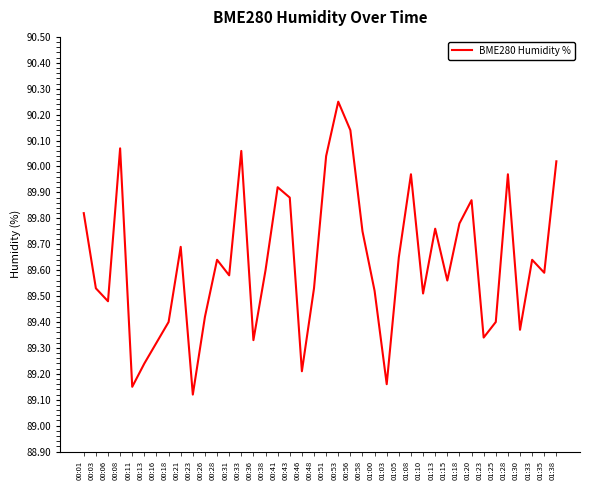

Which has a higher value, 00:58 or 00:43?

00:43